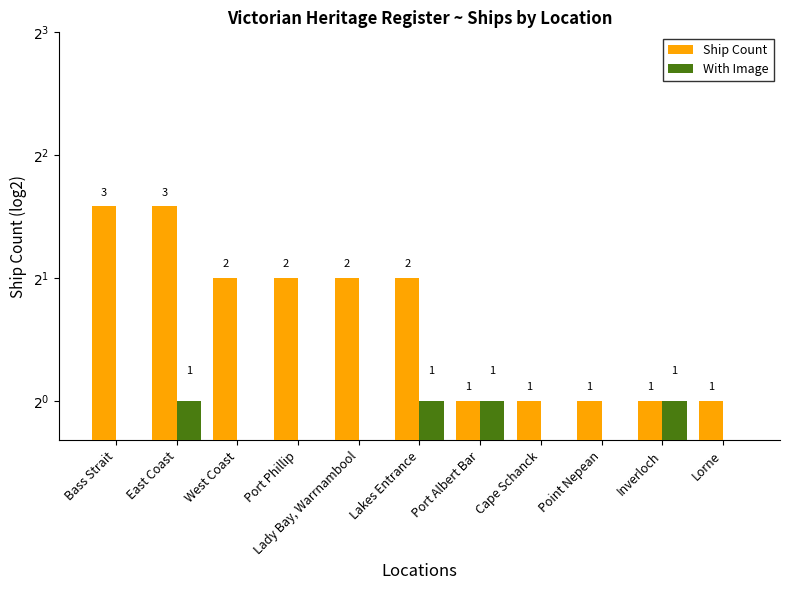

What is the value of the With Image bar at the 7th from the left?

1.0